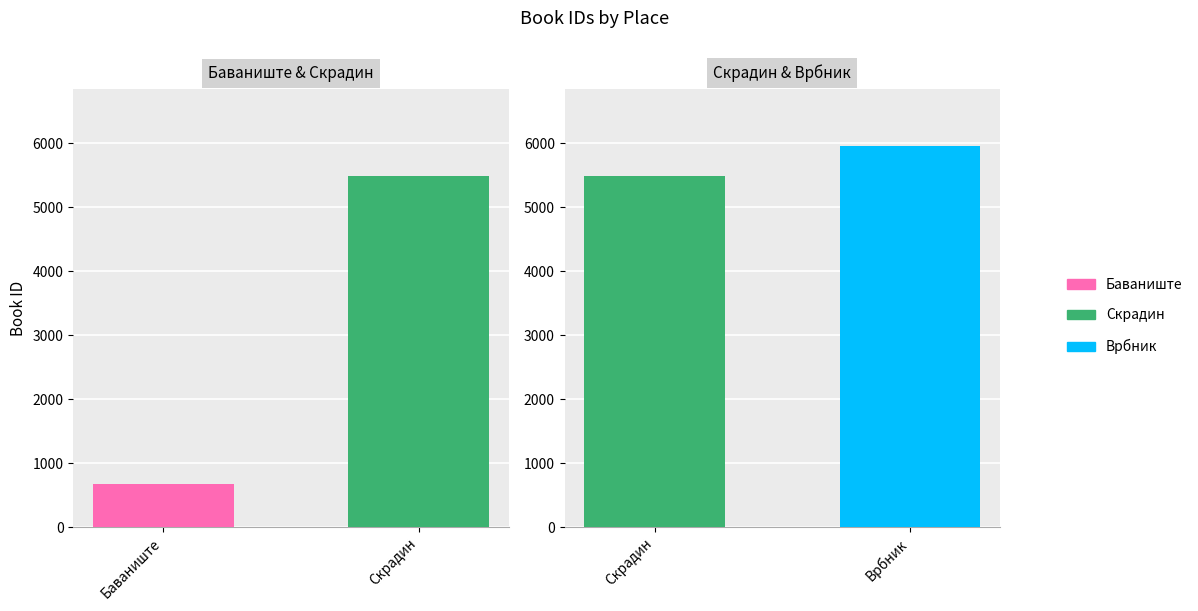

Rank the categories by value from highest to lowest.

Врбник, Скрадин, Баваниште